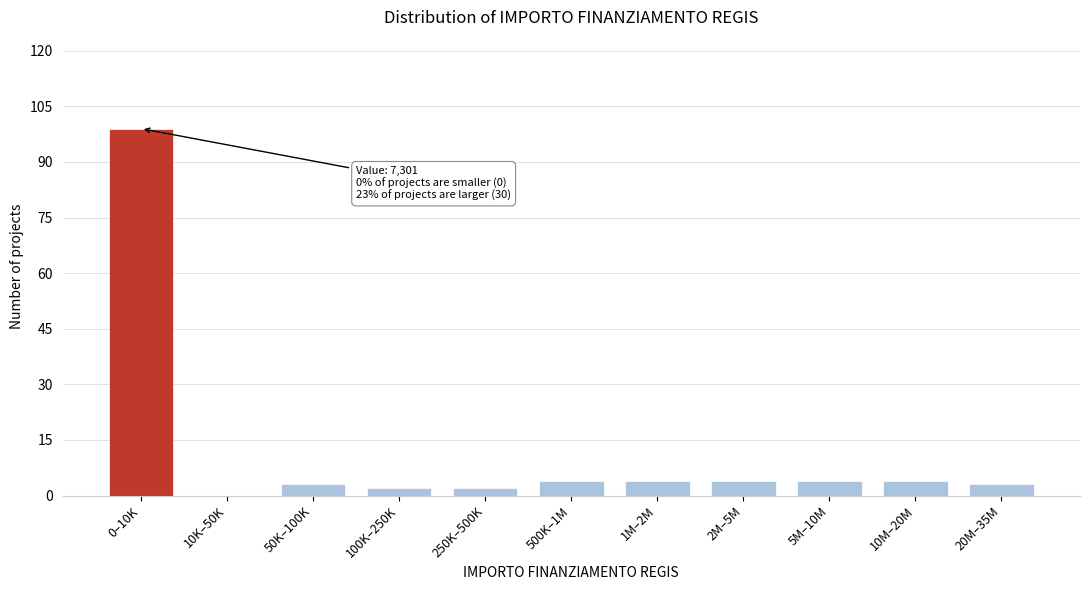

Reading left to right, extract all data points from this chart.

0–10K=99	10K–50K=0	50K–100K=3	100K–250K=2	250K–500K=2	500K–1M=4	1M–2M=4	2M–5M=4	5M–10M=4	10M–20M=4	20M–35M=3